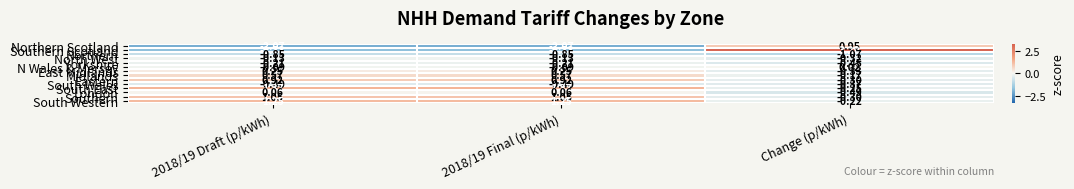

How many data points does each series have?

3